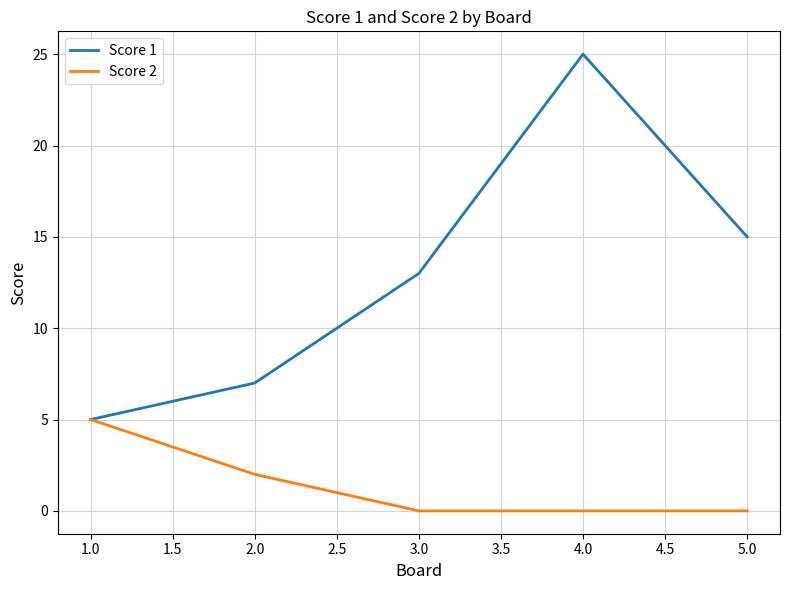

Which series has the largest range (max minus min)?

Score 1